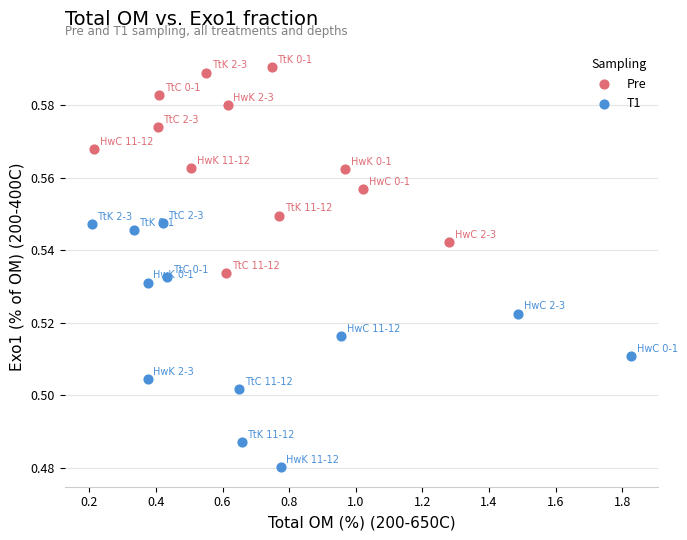

Which series reaches the minimum Y coordinate?

T1